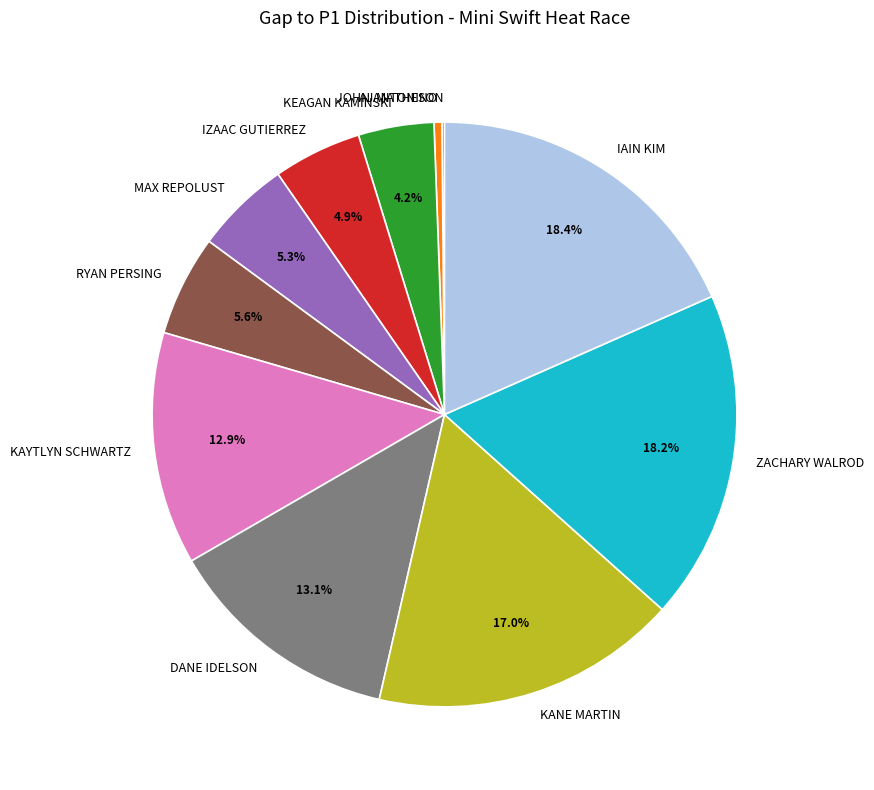

To the nearest percent, what portion does MAX REPOLUST represent?

5%